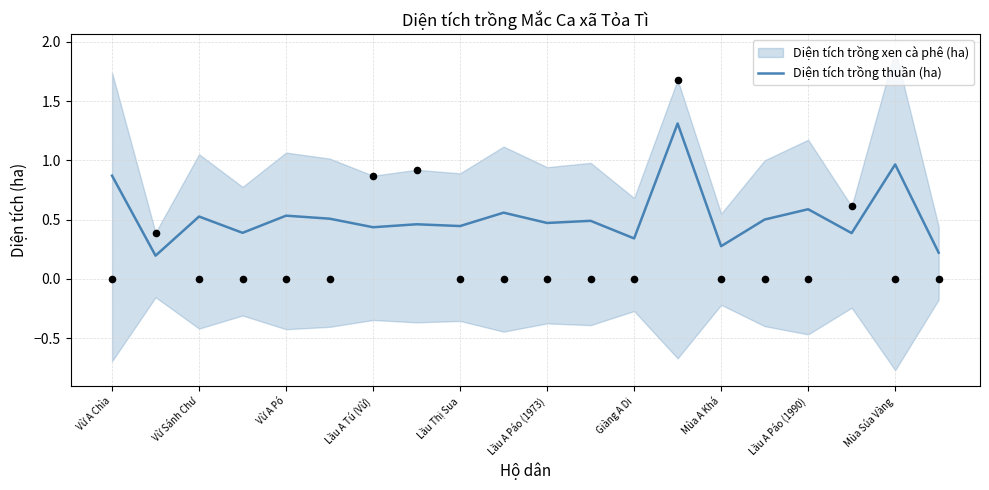

The value of Diện tích trồng thuần (ha) at Lầu A Páo (1990) is 0.6. True or false?

True